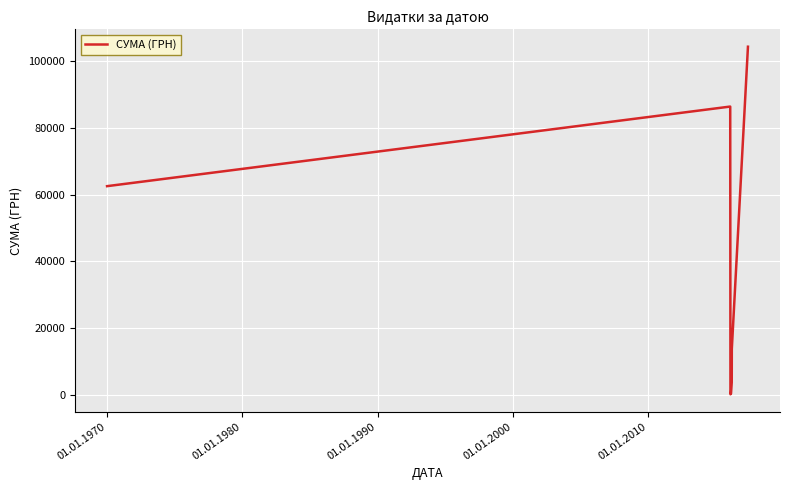

How many lines are shown in the chart?

1